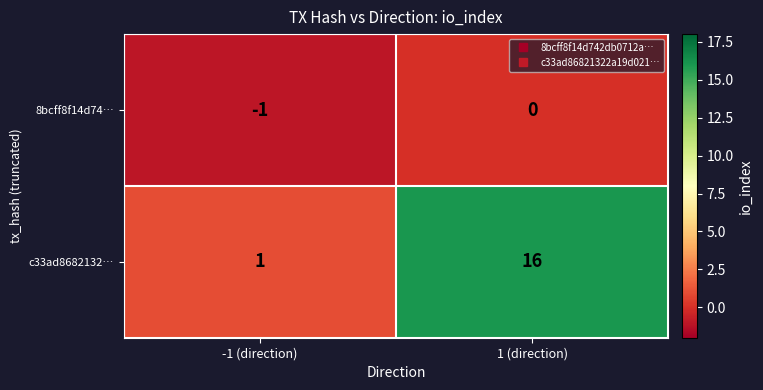

Where is c33ad8682132… nearest to the value 8?

-1 (direction)